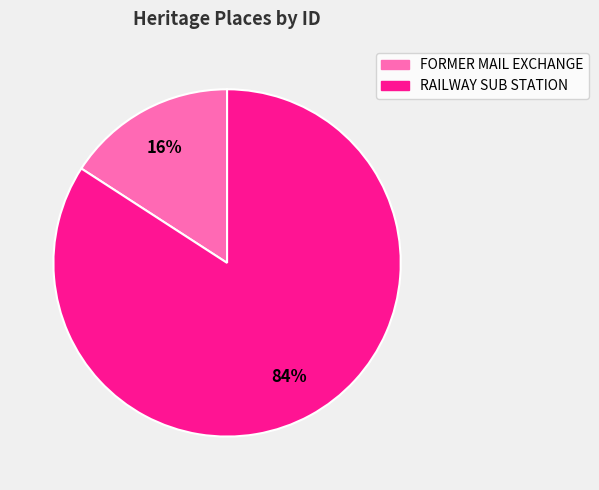

Which slice represents more than half of the pie?

RAILWAY SUB STATION